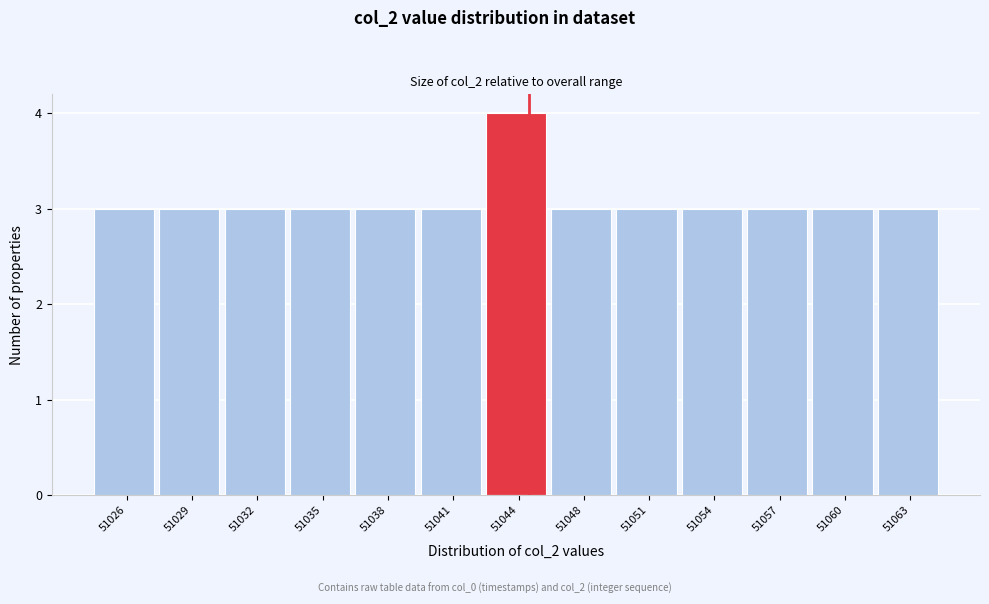

Reading left to right, extract all data points from this chart.

51026=3	51029=3	51032=3	51035=3	51038=3	51041=3	51044=4	51048=3	51051=3	51054=3	51057=3	51060=3	51063=3